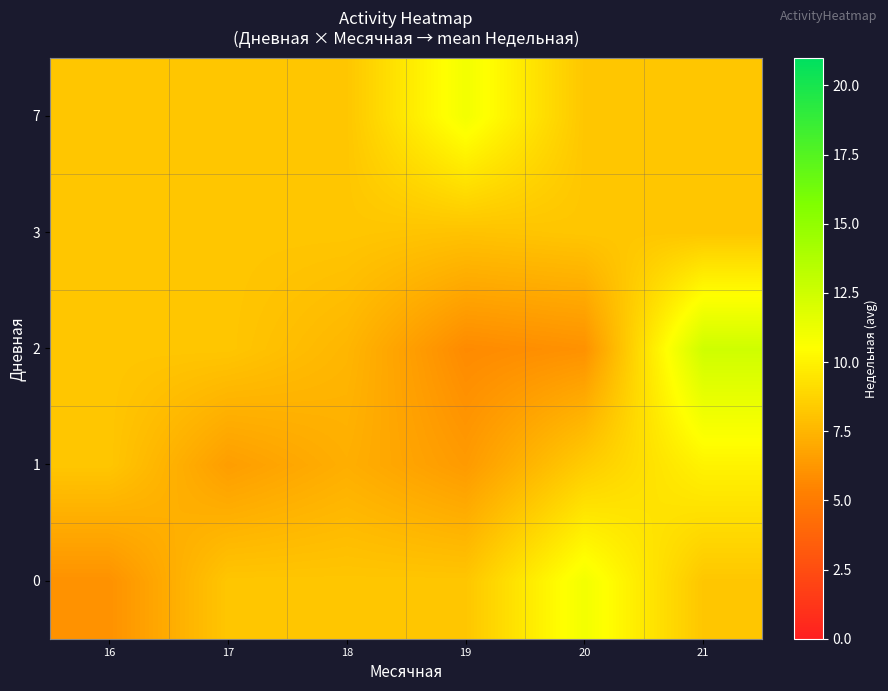

Reading left to right, transcribe all the data shown in this chart.

0: 16=6.0	17=8.2	18=8.2	19=8.2	20=11.0	21=8.2
1: 16=8.2	17=6.5	18=7.2	19=6.4	20=8.4	21=10.0
2: 16=8.2	17=8.2	18=7.5	19=5.7	20=6.0	21=12.5
3: 16=8.2	17=8.2	18=8.2	19=8.0	20=8.2	21=8.2
7: 16=8.2	17=8.2	18=8.2	19=11.0	20=8.2	21=8.2